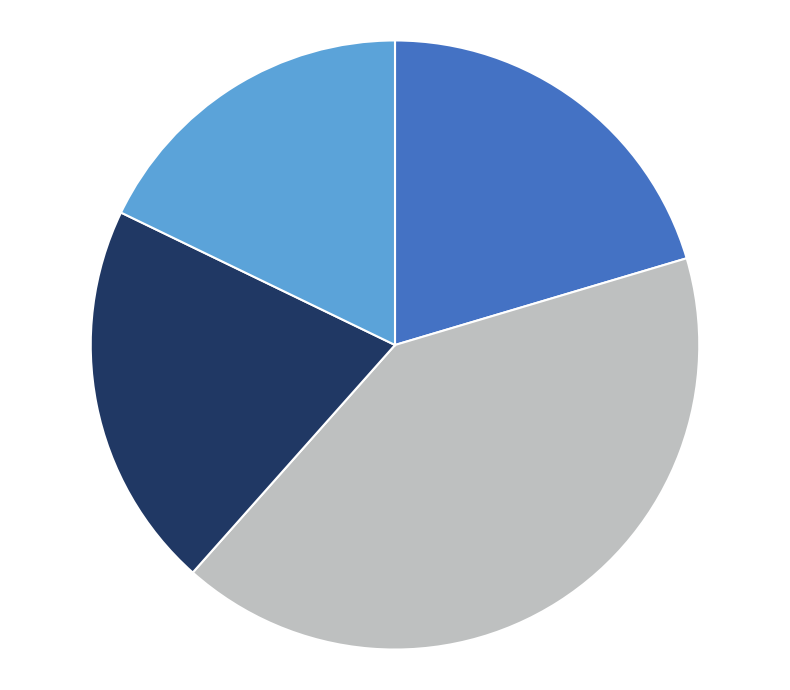

Is there a majority slice in this chart?

No